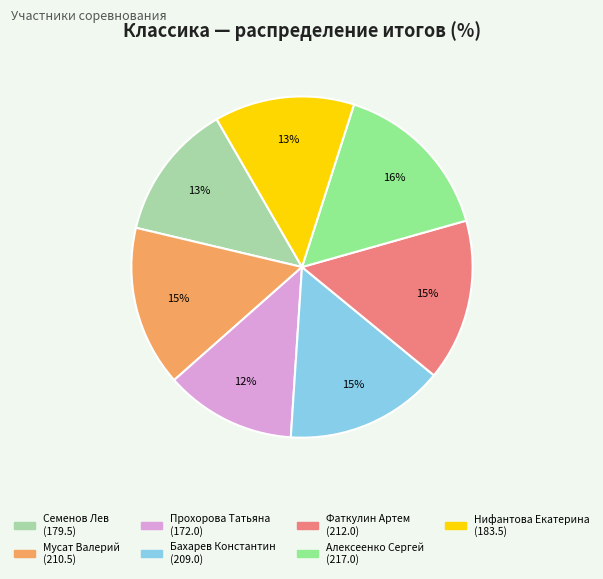

Which slice is the smallest?

Прохорова Татьяна